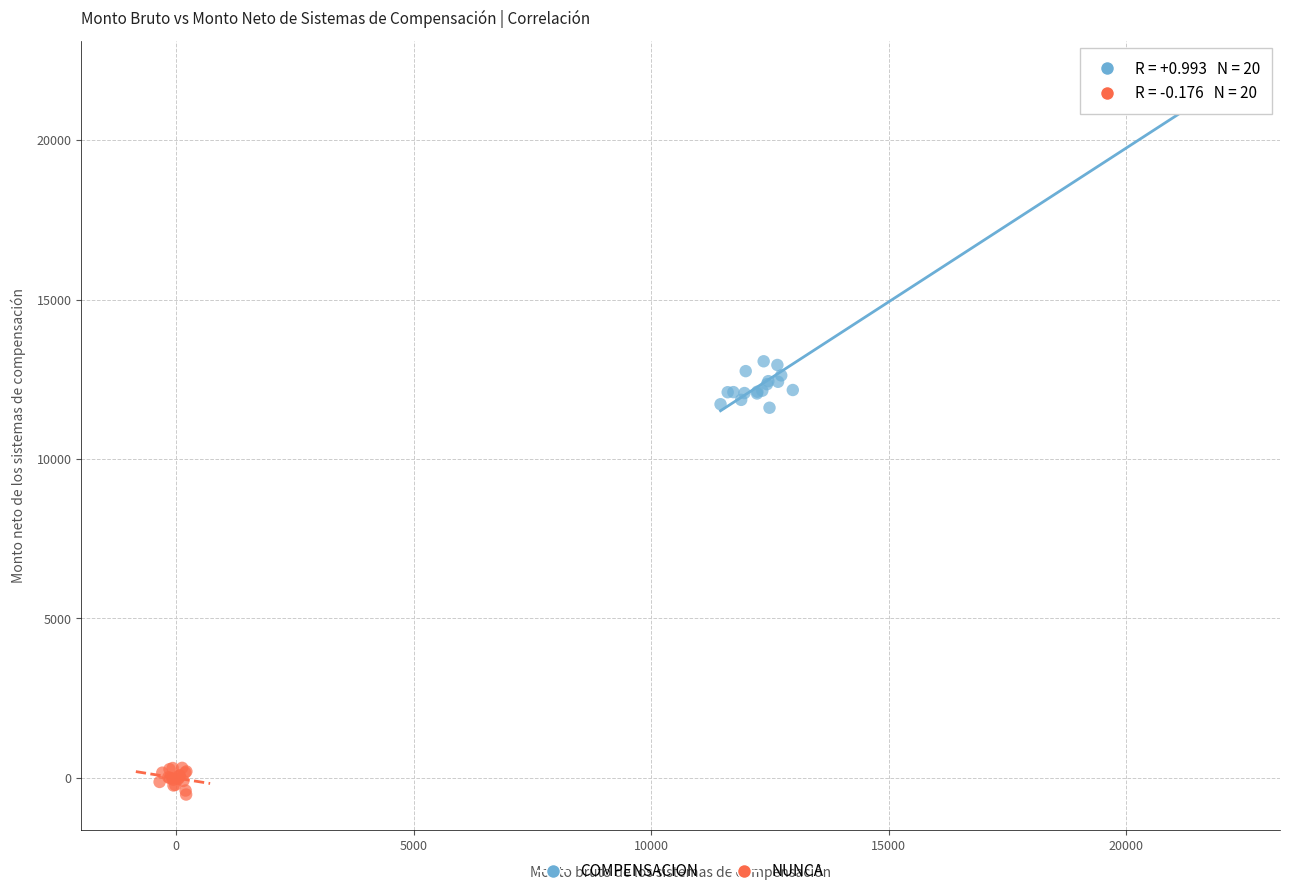

Which series contains the highest Y value?

COMPENSACION